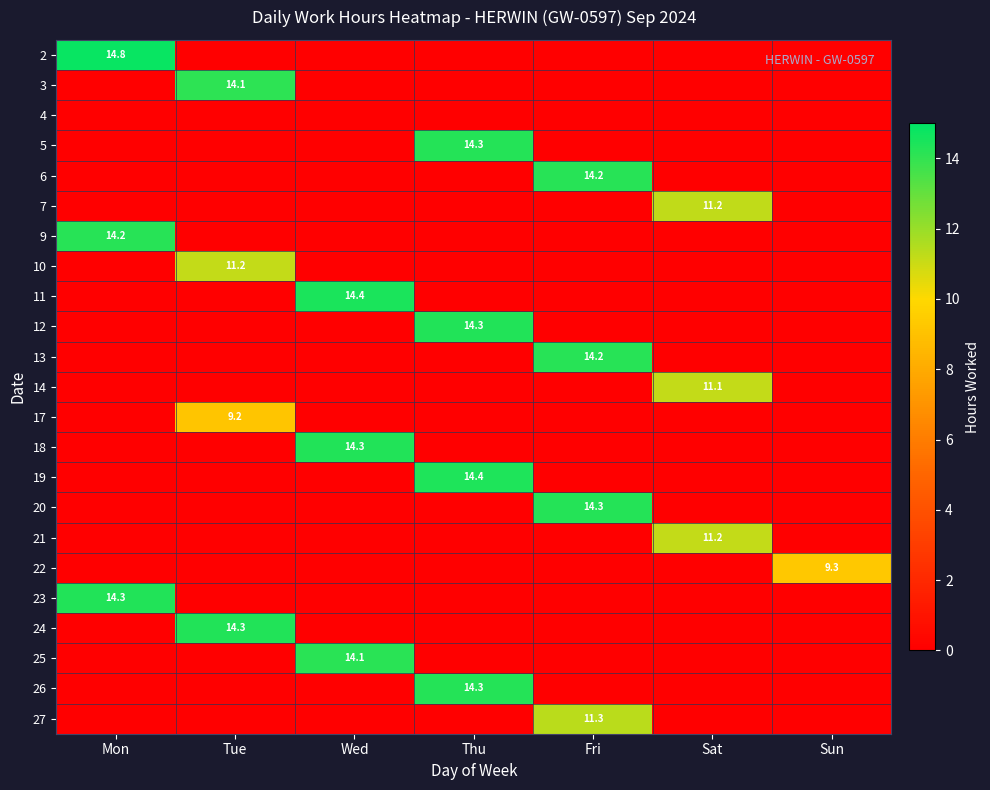

What is the greatest value displayed?

14.8